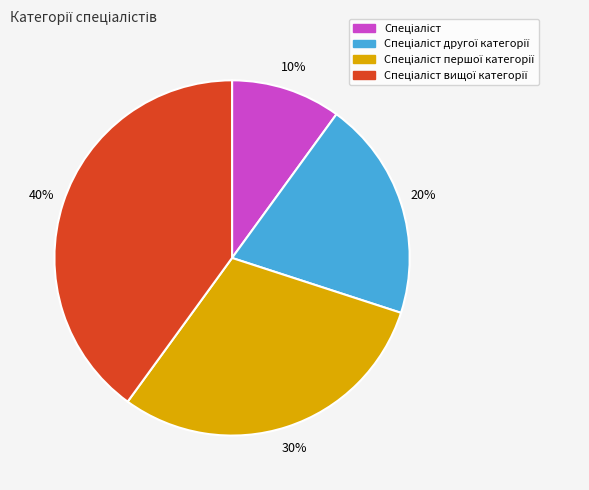

To the nearest percent, what is the average slice percentage?

25%